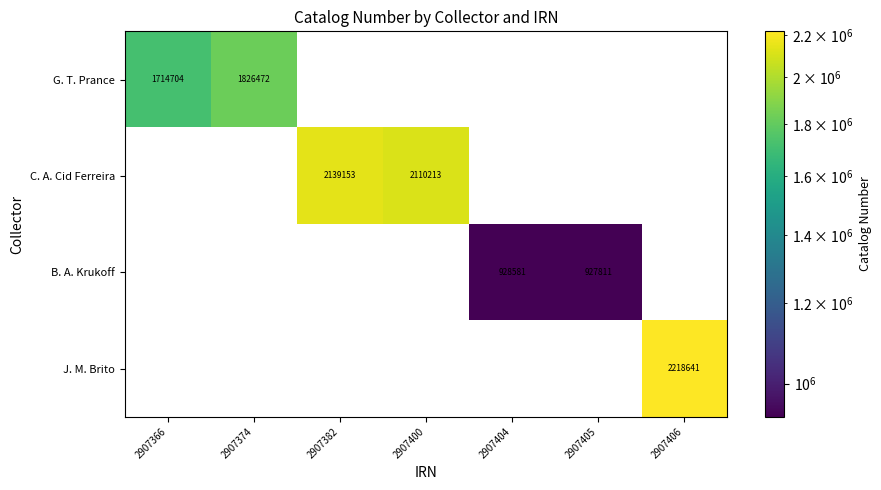

Reading right to left, extract all data points from this chart.

G. T. Prance: 0	0	0	0	0	1826472	1714704
C. A. Cid Ferreira: 0	0	0	2110213	2139153	0	0
B. A. Krukoff: 0	927811	928581	0	0	0	0
J. M. Brito: 2218641	0	0	0	0	0	0